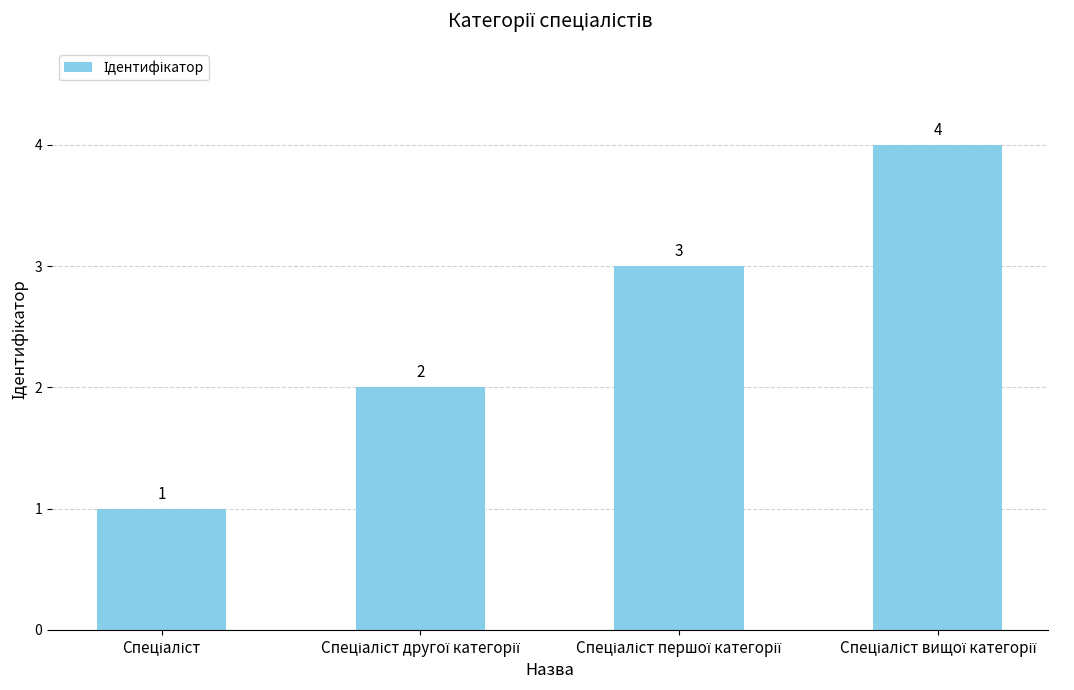

Are the bars grouped side by side (vs. stacked)?

No